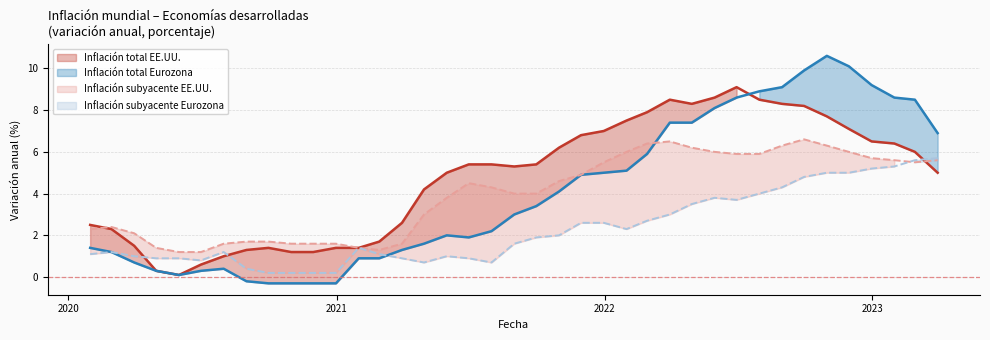

Reading left to right, what are all the values shown in this chart?

Inflación total EE.UU.: 2020-01-31=2.5	2020-02-29=2.3	2020-03-31=1.5	2020-04-30=0.3	2020-05-31=0.1	2020-06-30=0.6	2020-07-31=1.0	2020-08-31=1.3	2020-09-30=1.4	2020-10-31=1.2	2020-11-30=1.2	2020-12-31=1.4	2021-01-31=1.4	2021-02-28=1.7	2021-03-31=2.6	2021-04-30=4.2	2021-05-31=5.0	2021-06-30=5.4	2021-07-31=5.4	2021-08-31=5.3	2021-09-30=5.4	2021-10-31=6.2	2021-11-30=6.8	2021-12-31=7.0	2022-01-31=7.5	2022-02-28=7.9	2022-03-31=8.5	2022-04-30=8.3	2022-05-31=8.6	2022-06-30=9.1	2022-07-31=8.5	2022-08-31=8.3	2022-09-30=8.2	2022-10-31=7.7	2022-11-30=7.1	2022-12-31=6.5	2023-01-31=6.4	2023-02-28=6.0	2023-03-31=5.0
Inflación total Eurozona: 2020-01-31=1.4	2020-02-29=1.2	2020-03-31=0.7	2020-04-30=0.3	2020-05-31=0.1	2020-06-30=0.3	2020-07-31=0.4	2020-08-31=-0.2	2020-09-30=-0.3	2020-10-31=-0.3	2020-11-30=-0.3	2020-12-31=-0.3	2021-01-31=0.9	2021-02-28=0.9	2021-03-31=1.3	2021-04-30=1.6	2021-05-31=2.0	2021-06-30=1.9	2021-07-31=2.2	2021-08-31=3.0	2021-09-30=3.4	2021-10-31=4.1	2021-11-30=4.9	2021-12-31=5.0	2022-01-31=5.1	2022-02-28=5.9	2022-03-31=7.4	2022-04-30=7.4	2022-05-31=8.1	2022-06-30=8.6	2022-07-31=8.9	2022-08-31=9.1	2022-09-30=9.9	2022-10-31=10.6	2022-11-30=10.1	2022-12-31=9.2	2023-01-31=8.6	2023-02-28=8.5	2023-03-31=6.9
Inflación subyacente EE.UU.: 2020-01-31=2.3	2020-02-29=2.4	2020-03-31=2.1	2020-04-30=1.4	2020-05-31=1.2	2020-06-30=1.2	2020-07-31=1.6	2020-08-31=1.7	2020-09-30=1.7	2020-10-31=1.6	2020-11-30=1.6	2020-12-31=1.6	2021-01-31=1.4	2021-02-28=1.3	2021-03-31=1.6	2021-04-30=3.0	2021-05-31=3.8	2021-06-30=4.5	2021-07-31=4.3	2021-08-31=4.0	2021-09-30=4.0	2021-10-31=4.6	2021-11-30=4.9	2021-12-31=5.5	2022-01-31=6.0	2022-02-28=6.4	2022-03-31=6.5	2022-04-30=6.2	2022-05-31=6.0	2022-06-30=5.9	2022-07-31=5.9	2022-08-31=6.3	2022-09-30=6.6	2022-10-31=6.3	2022-11-30=6.0	2022-12-31=5.7	2023-01-31=5.6	2023-02-28=5.5	2023-03-31=5.6
Inflación subyacente Eurozona: 2020-01-31=1.1	2020-02-29=1.2	2020-03-31=1.0	2020-04-30=0.9	2020-05-31=0.9	2020-06-30=0.8	2020-07-31=1.2	2020-08-31=0.4	2020-09-30=0.2	2020-10-31=0.2	2020-11-30=0.2	2020-12-31=0.2	2021-01-31=1.4	2021-02-28=1.1	2021-03-31=0.9	2021-04-30=0.7	2021-05-31=1.0	2021-06-30=0.9	2021-07-31=0.7	2021-08-31=1.6	2021-09-30=1.9	2021-10-31=2.0	2021-11-30=2.6	2021-12-31=2.6	2022-01-31=2.3	2022-02-28=2.7	2022-03-31=3.0	2022-04-30=3.5	2022-05-31=3.8	2022-06-30=3.7	2022-07-31=4.0	2022-08-31=4.3	2022-09-30=4.8	2022-10-31=5.0	2022-11-30=5.0	2022-12-31=5.2	2023-01-31=5.3	2023-02-28=5.6	2023-03-31=5.7